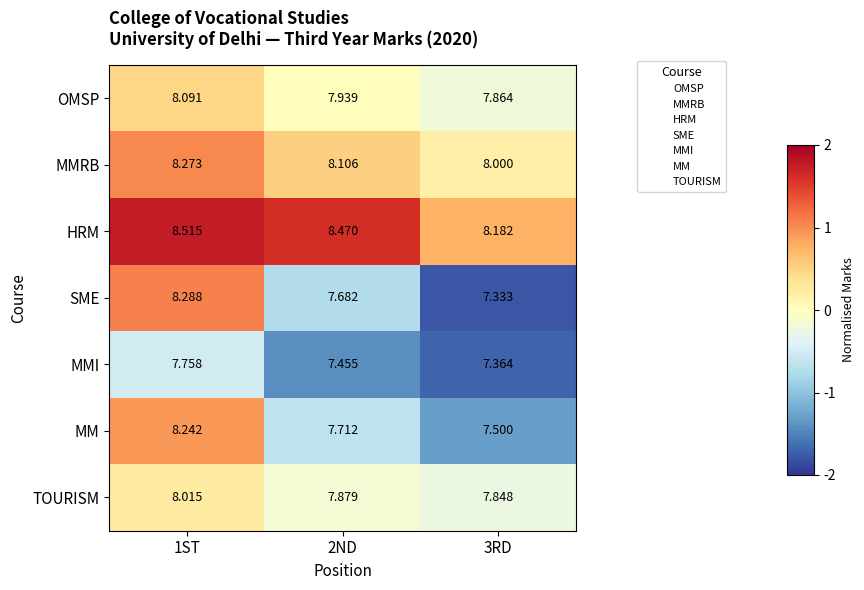

Which series has the largest total across all categories?

HRM